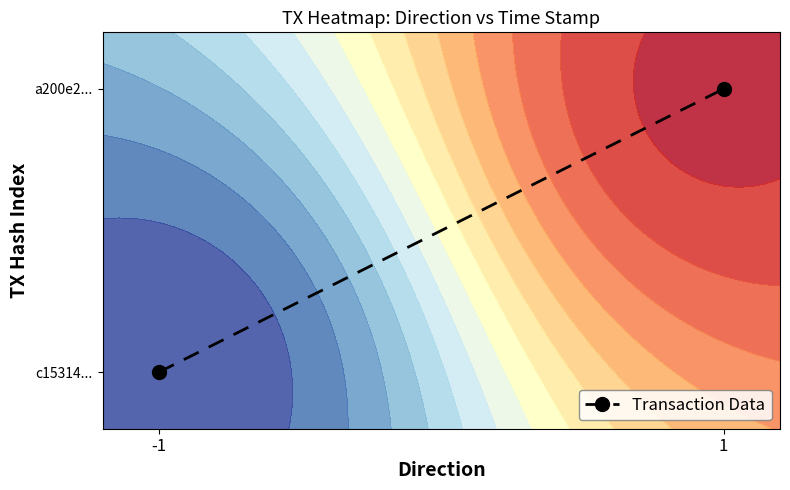

How many positive values are there?

1